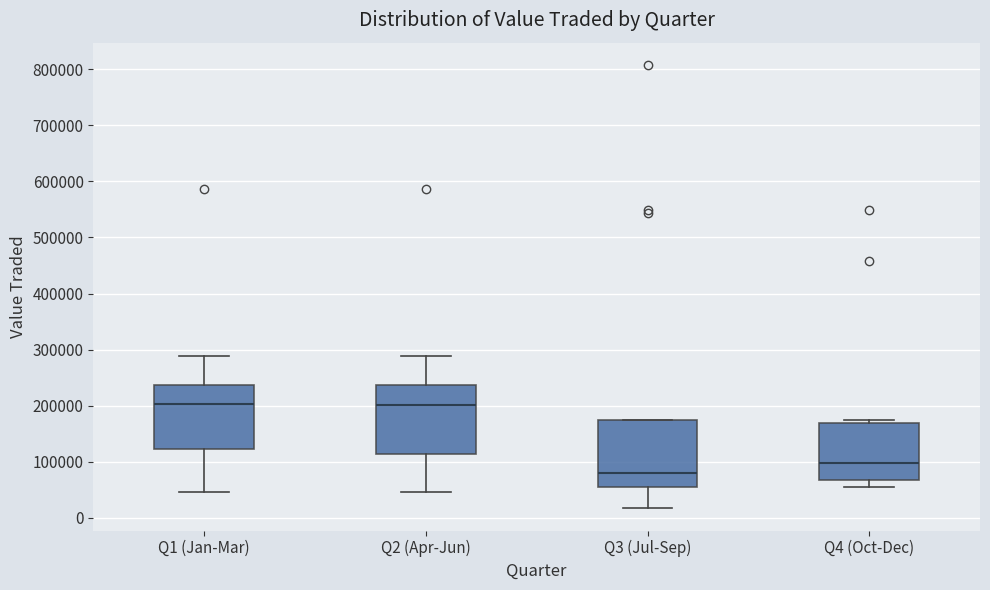

Reading left to right, transcribe this box plot: for each box, give where its median line is, the range the box spans, and where its two whiskers end, as read against the y-axis. The values are not printed on the chart, so give them approximately, as read against the axis.

Q1 (Jan-Mar): median 200000, box 120000 to 240000, whiskers 50000 to 290000
Q2 (Apr-Jun): median 200000, box 110000 to 240000, whiskers 50000 to 290000
Q3 (Jul-Sep): median 80000, box 60000 to 170000, whiskers 20000 to 170000
Q4 (Oct-Dec): median 100000, box 70000 to 170000, whiskers 60000 to 170000 (just above the box's upper edge)